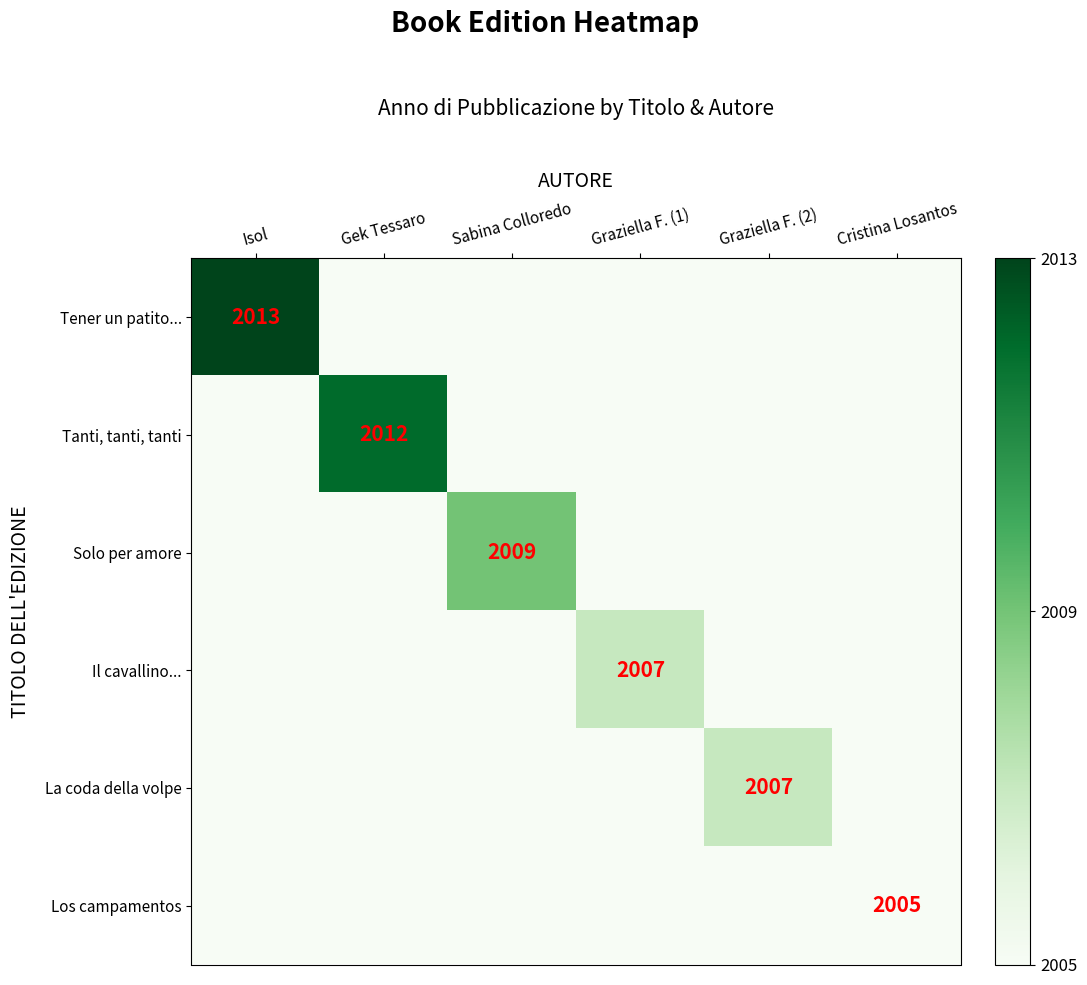

How many data points in Il cavallino... are above 0?

1